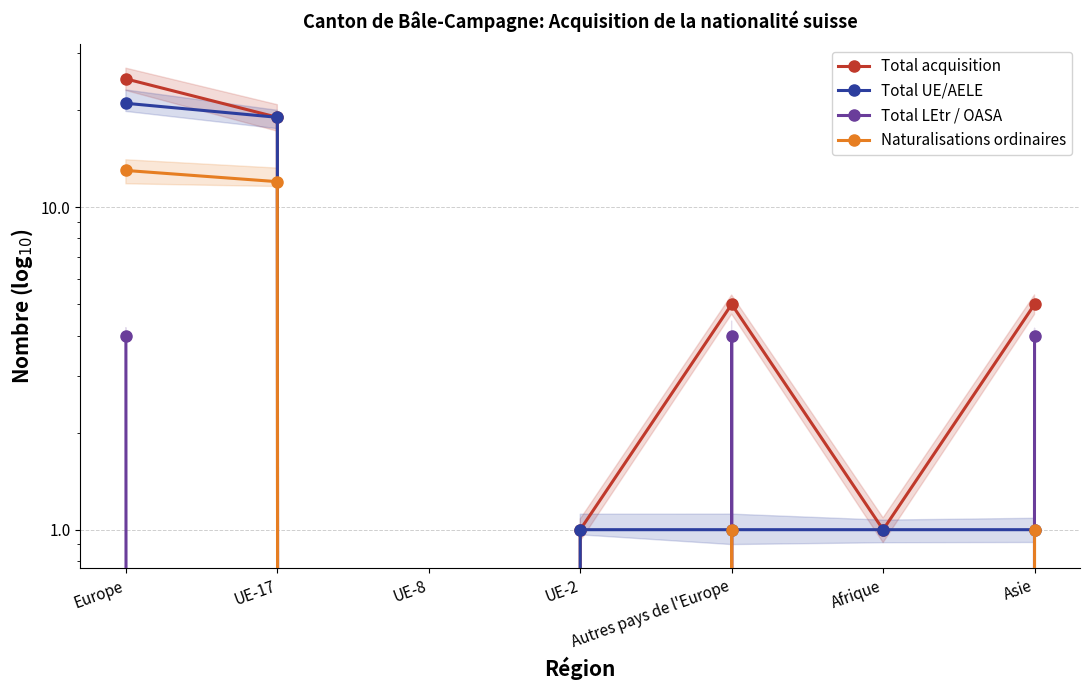

At which label does Total LEtr / OASA reach its minimum?

UE-17